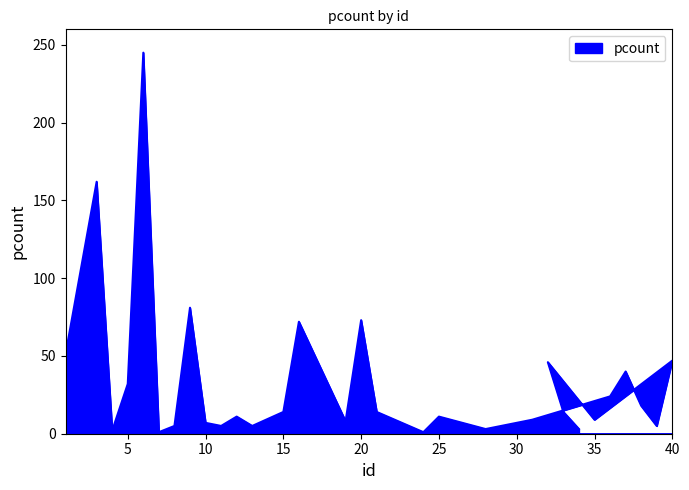

List the labels in order of value, largest first.

6, 3, 9, 20, 16, 1, 40, 32, 37, 5, 36, 38, 15, 21, 33, 12, 25, 31, 35, 19, 10, 8, 11, 13, 39, 28, 34, 4, 7, 24